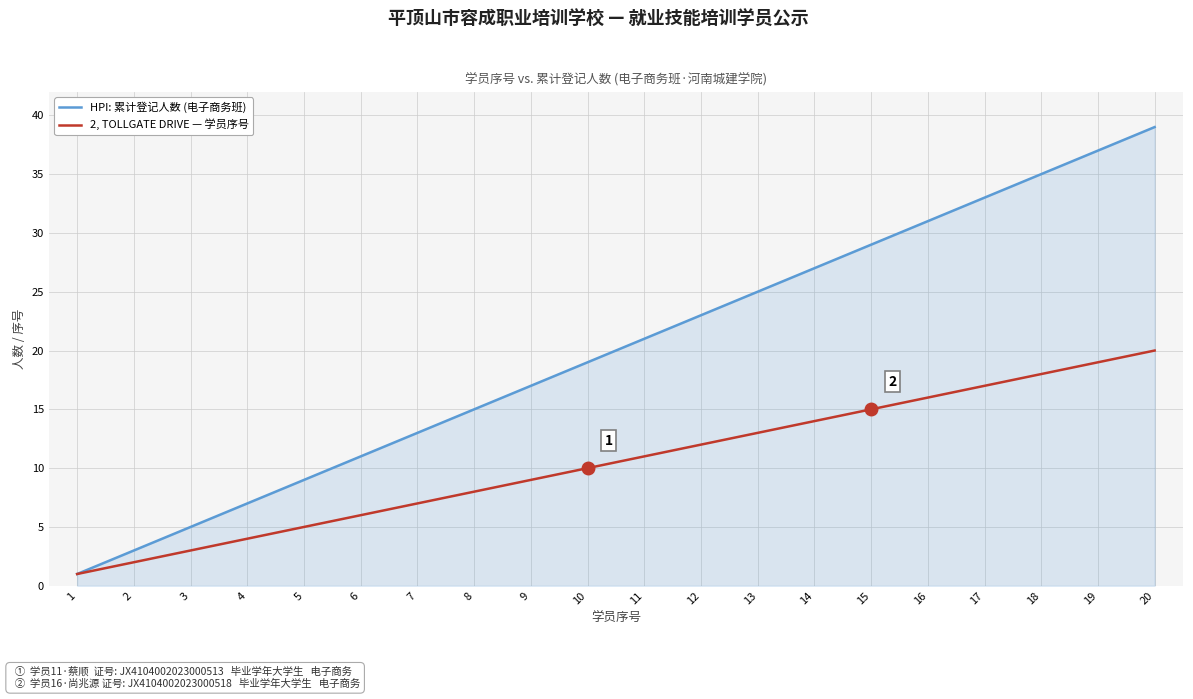

Rank the series by their average value, from highest to lowest.

HPI: 累计登记人数 (电子商务班), 2, TOLLGATE DRIVE — 学员序号